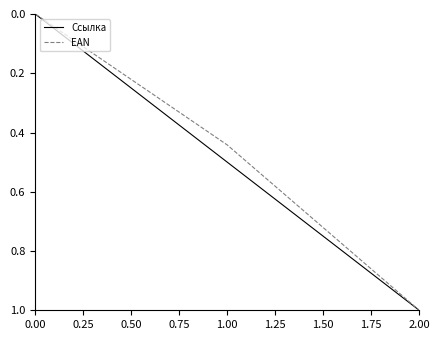

Which category has the highest value in the Ссылка series?

2.00